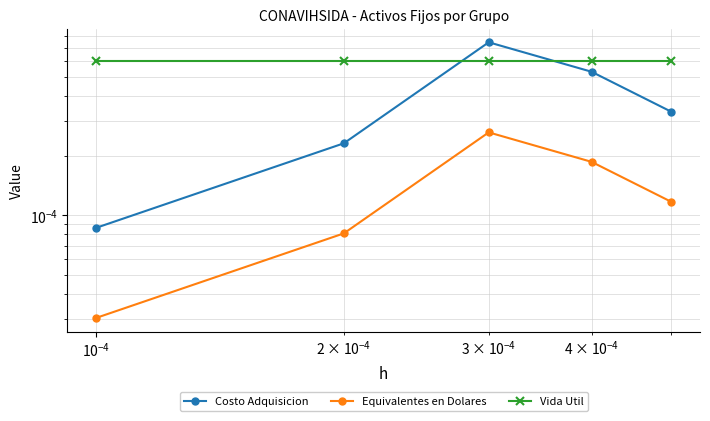

Is the value of Costo Adquisicion at $\mathdefault{10^{-2}}$ greater than the value of Equivalentes en Dolares at $\mathdefault{10^{-6}}$?

Yes